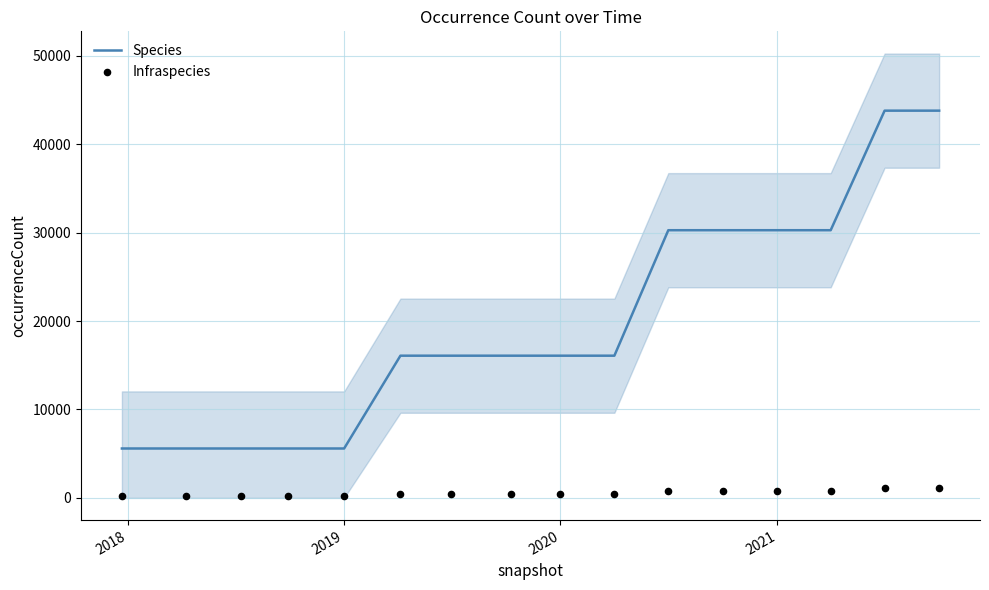

Which series has the widest spread of Y values?

Species